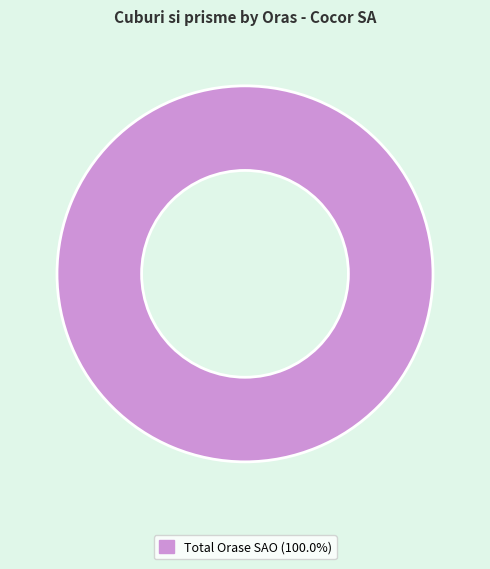

Is there any slice that represents more than half of the pie?

Yes